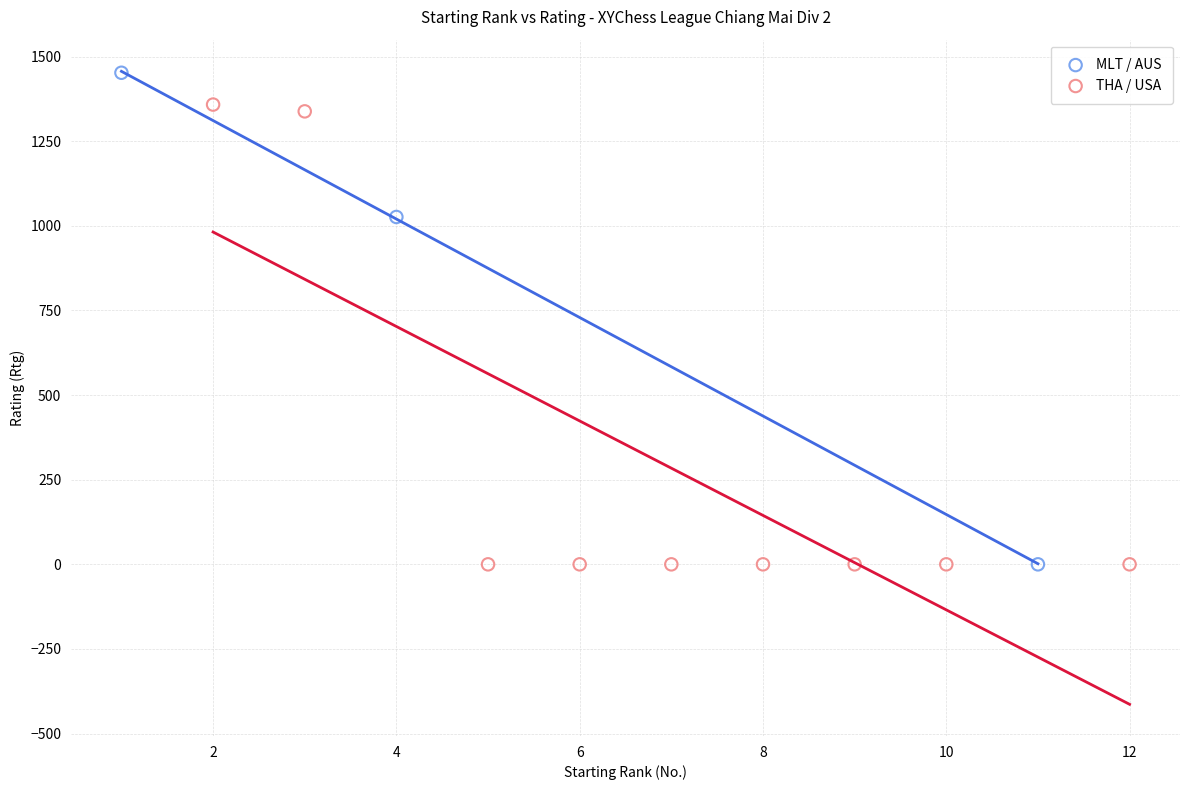

Which series has the largest Y range (max minus min)?

MLT / AUS